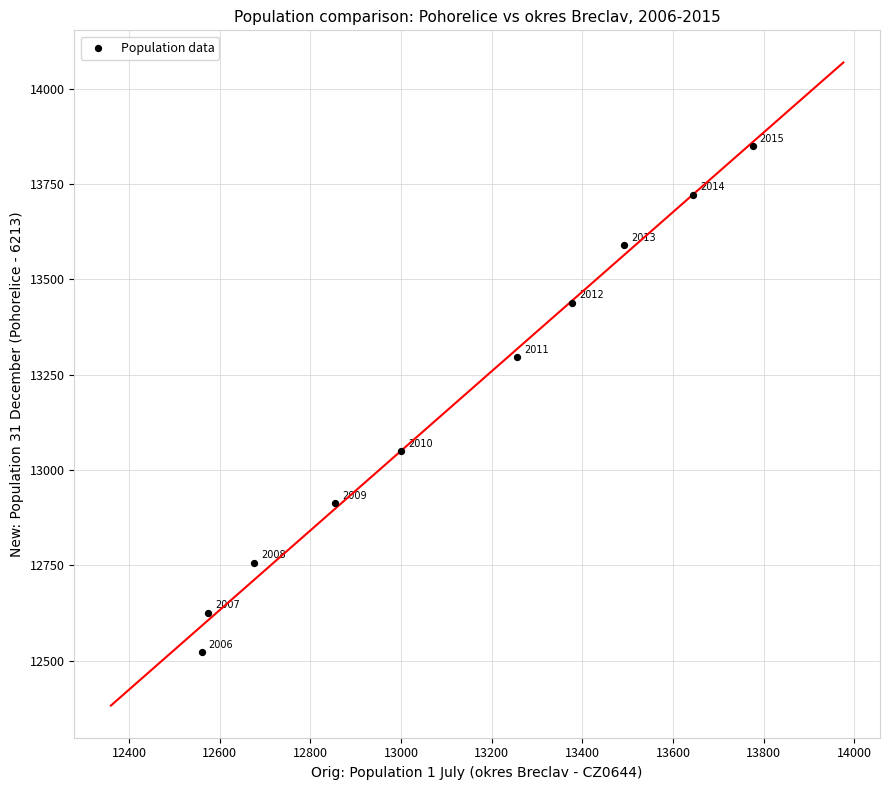

What Y value in the scatter plot is closest to 13186?

13295